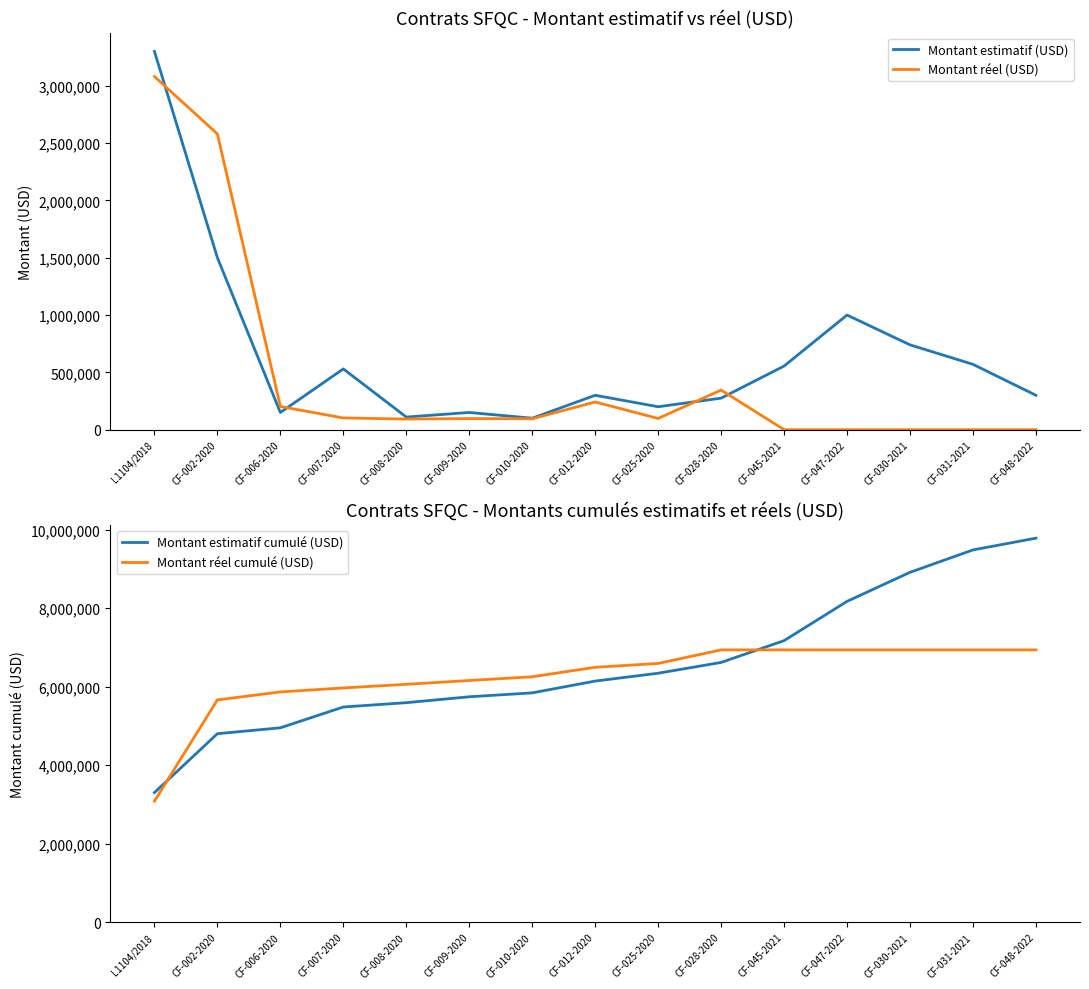

What position from the right is L1104/2018?

15